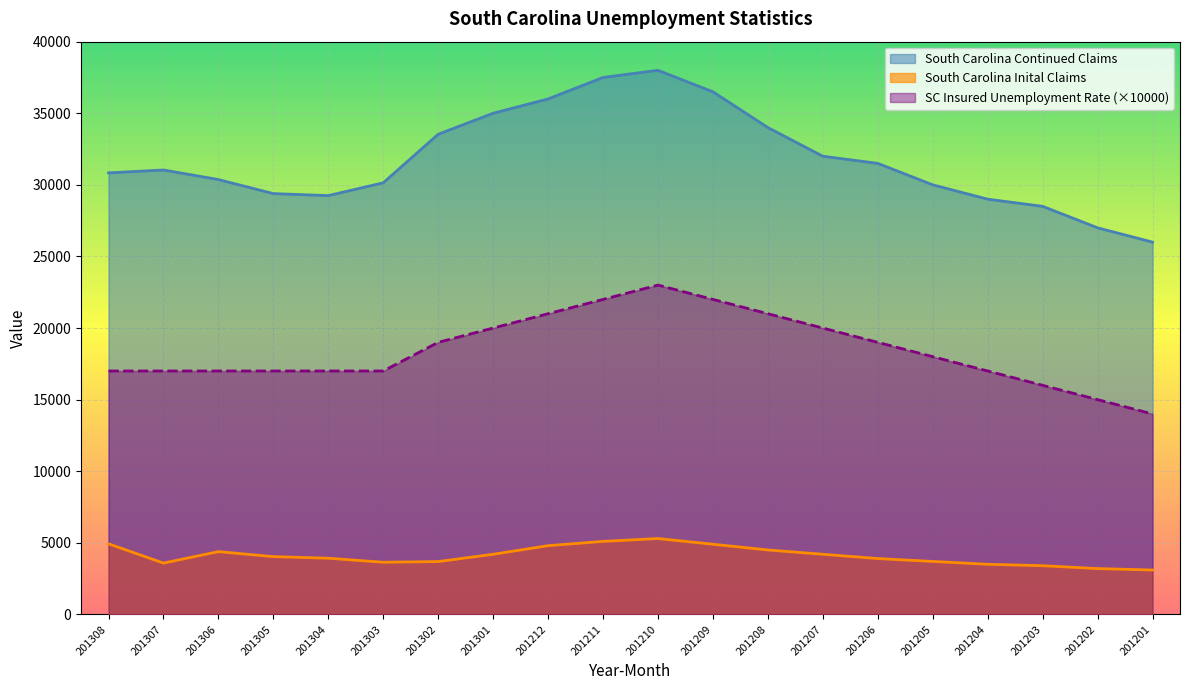

Which category has the lowest value across all series?

201201